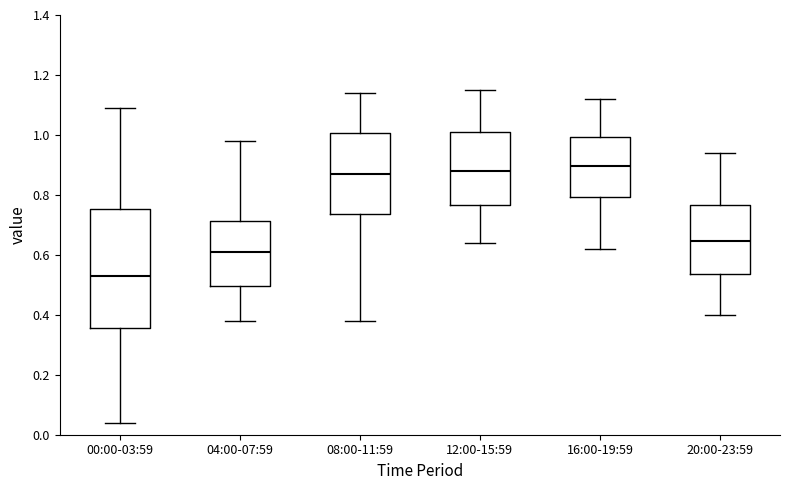

Reading left to right, read every box against the y-axis: the position of its median line, the range the box covers, and the ends of its whiskers. The values are not printed on the chart, so give them approximately, as read against the axis.

00:00-03:59: median 0.54, box 0.36 to 0.76, whiskers 0.04 to 1.10
04:00-07:59: median 0.62, box 0.50 to 0.72, whiskers 0.38 to 0.98
08:00-11:59: median 0.88, box 0.74 to 1.00, whiskers 0.38 to 1.14
12:00-15:59: median 0.88, box 0.76 to 1.02, whiskers 0.64 to 1.16
16:00-19:59: median 0.90, box 0.80 to 1.00, whiskers 0.62 to 1.12
20:00-23:59: median 0.64, box 0.54 to 0.76, whiskers 0.40 to 0.94